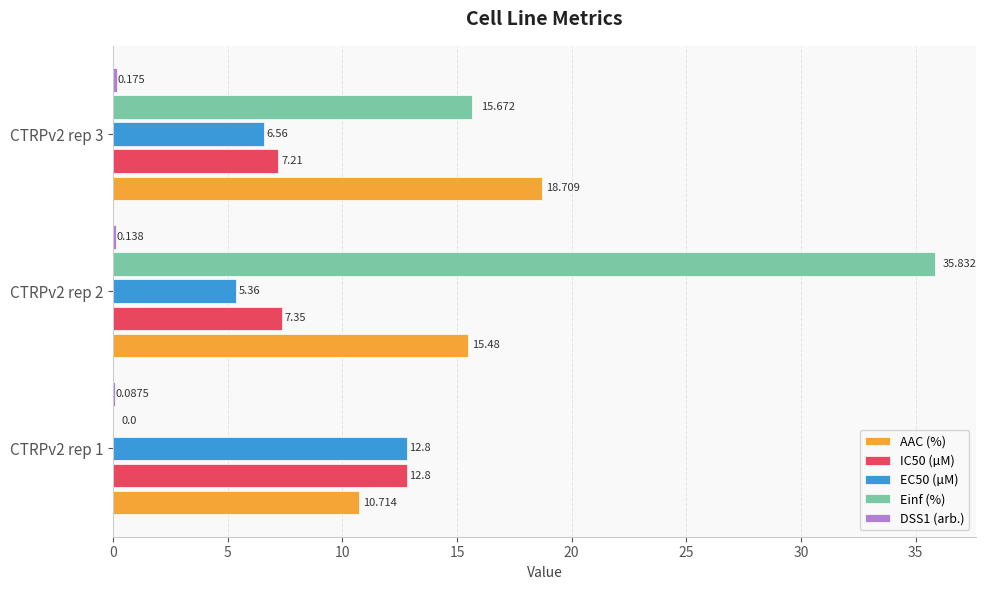

How many categories are shown in the chart?

3